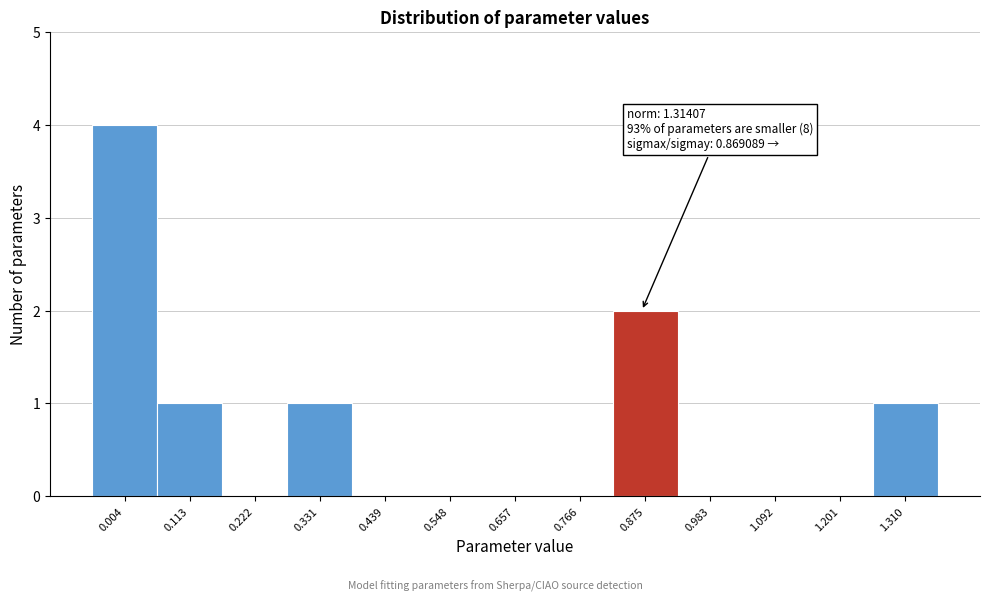

Over which range of the x-axis is the bar tallest?

-0.04 to 0.06